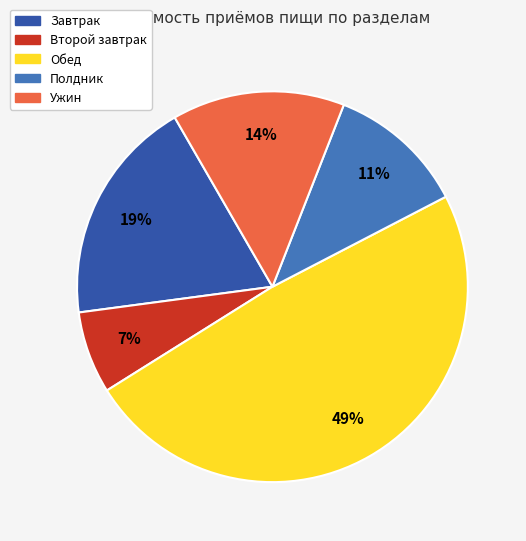

Is there any slice that represents more than half of the pie?

No